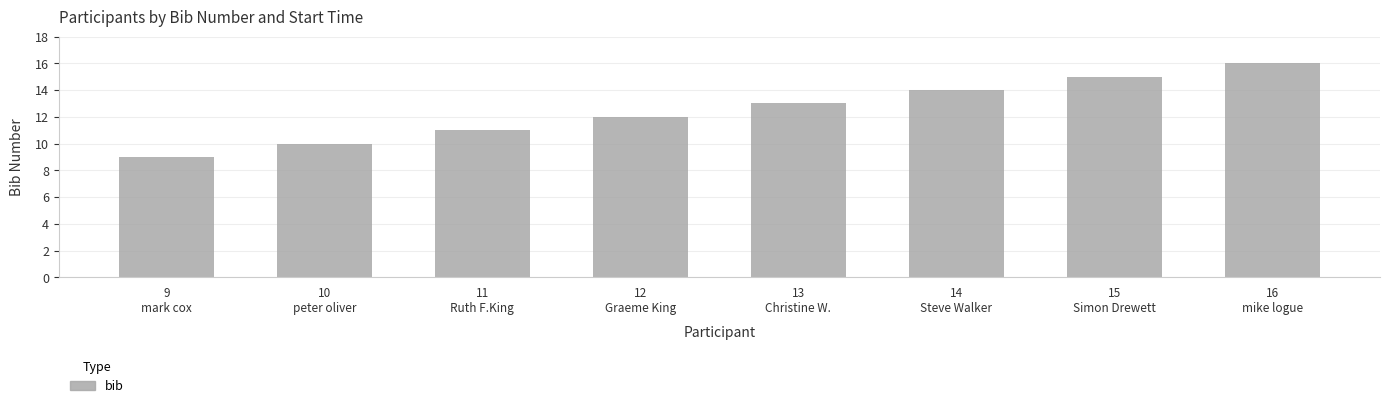

What is the change in value from 10
peter oliver to 11
Ruth F.King?

+1